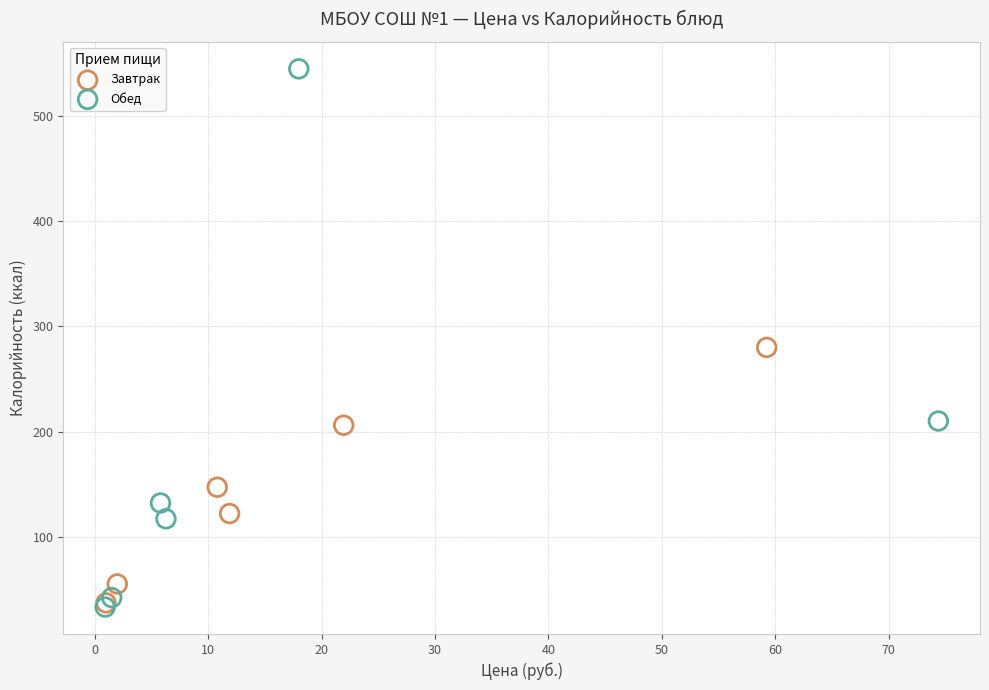

Which series contains the highest Y value?

Обед